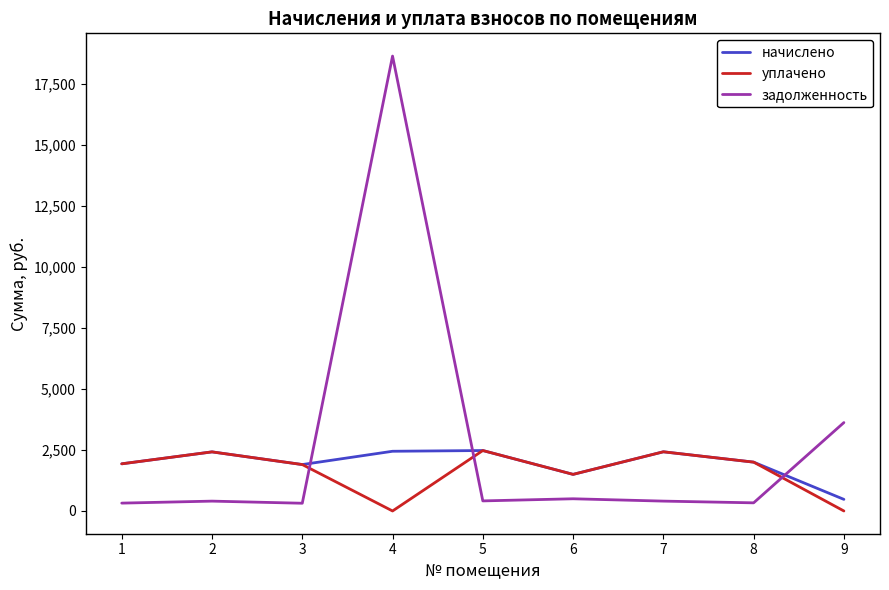

How many distinct data groups are displayed?

3